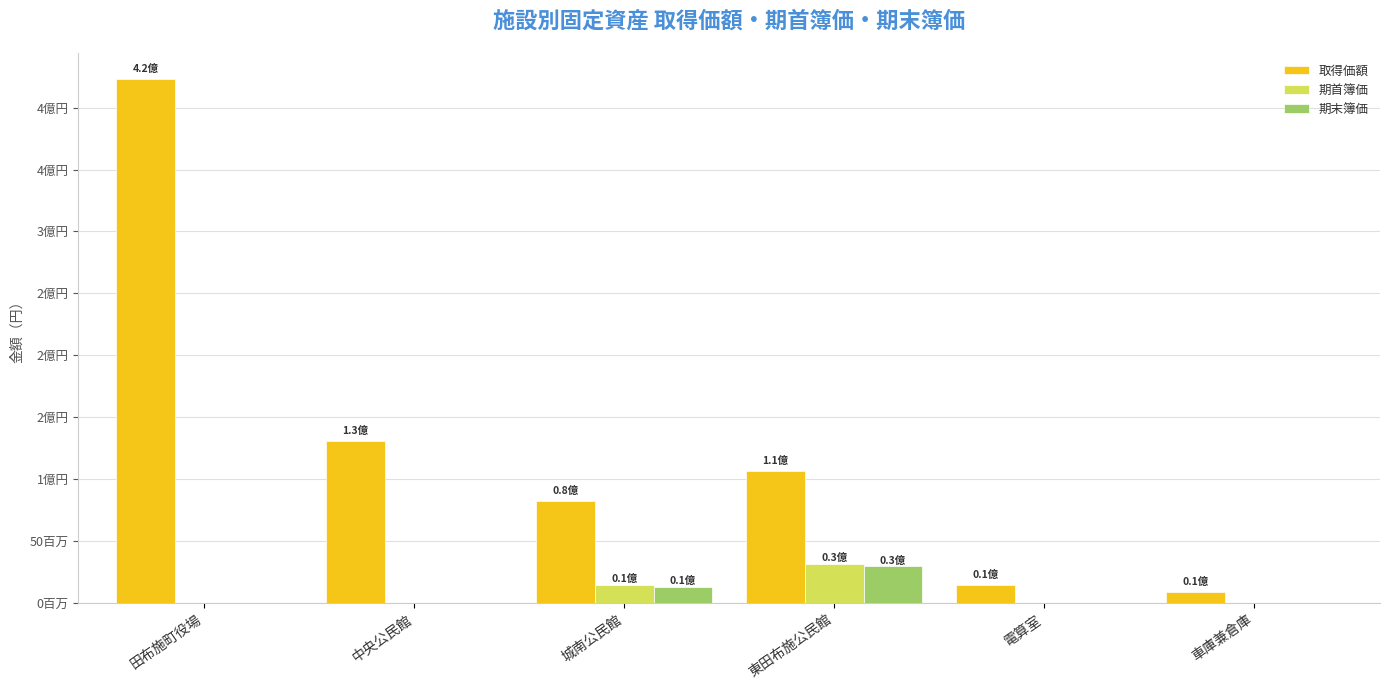

Which series has the largest total across all categories?

取得価額